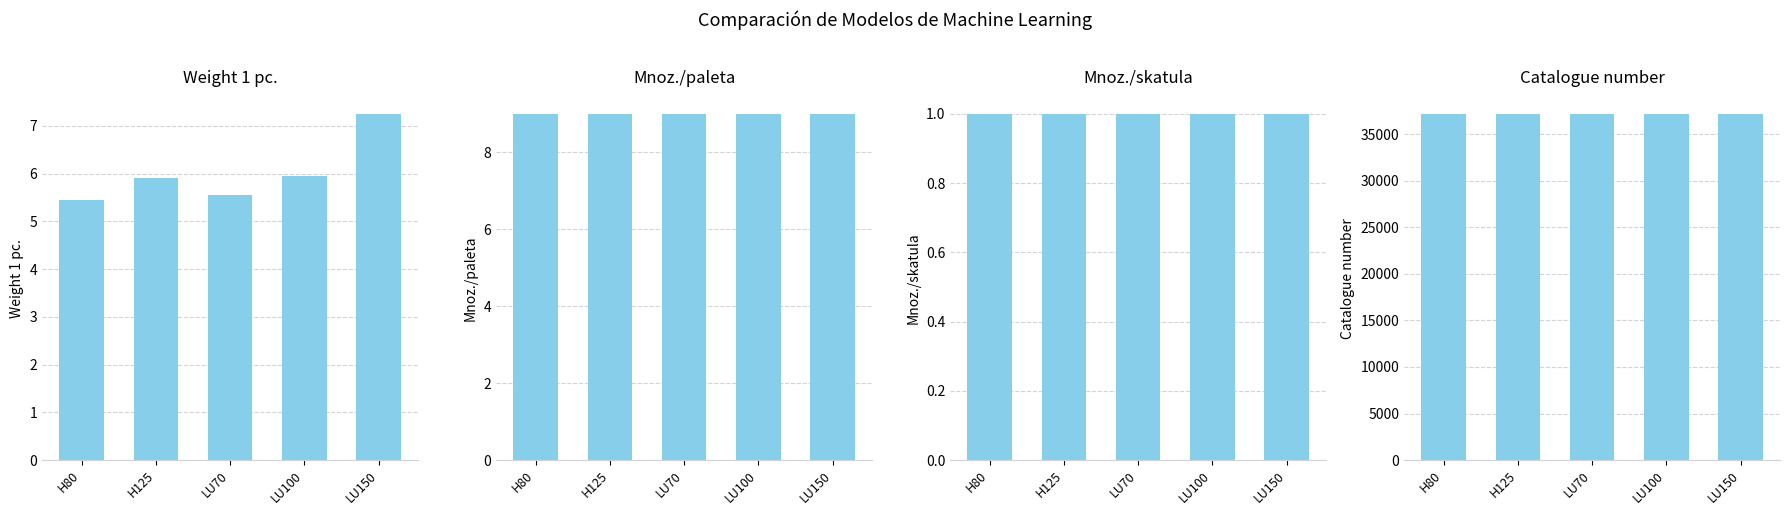

What is the sum of all Catalogue number values?

186058.0